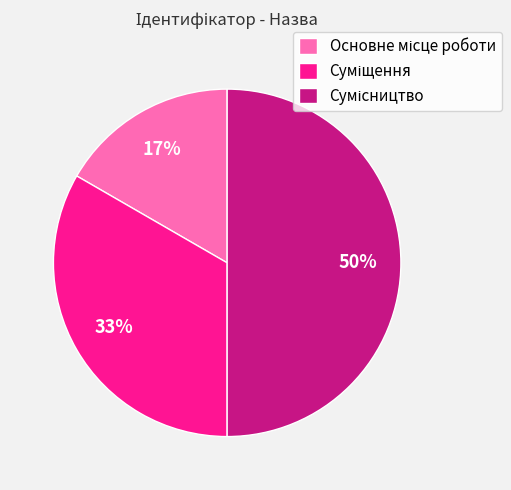

Count the number of slices in the pie.

3